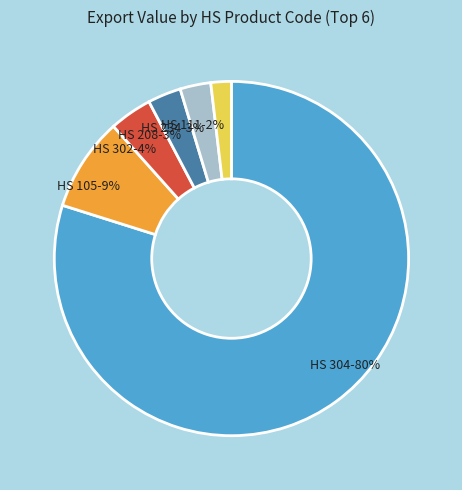

To the nearest percent, what percentage of the pie is HS 105-9%?

9%